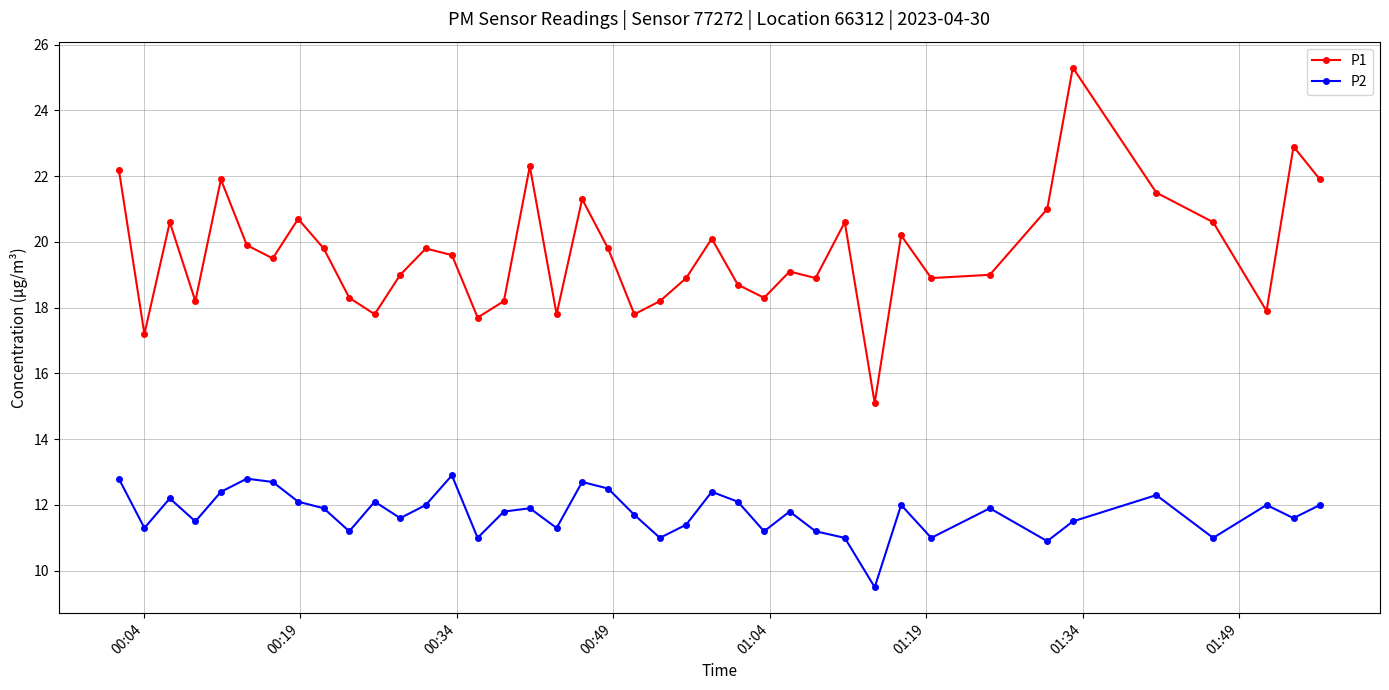

In P2, how many points are lower than both neighbors (excluding endpoints)?

13